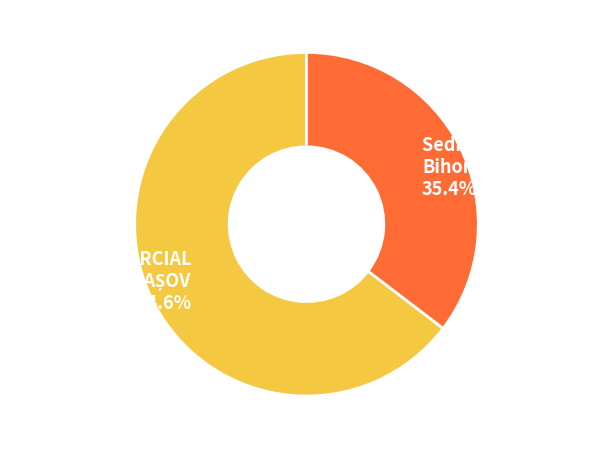

What is the smallest slice in the pie chart?

Sediu administrativ Bihor 35.4%